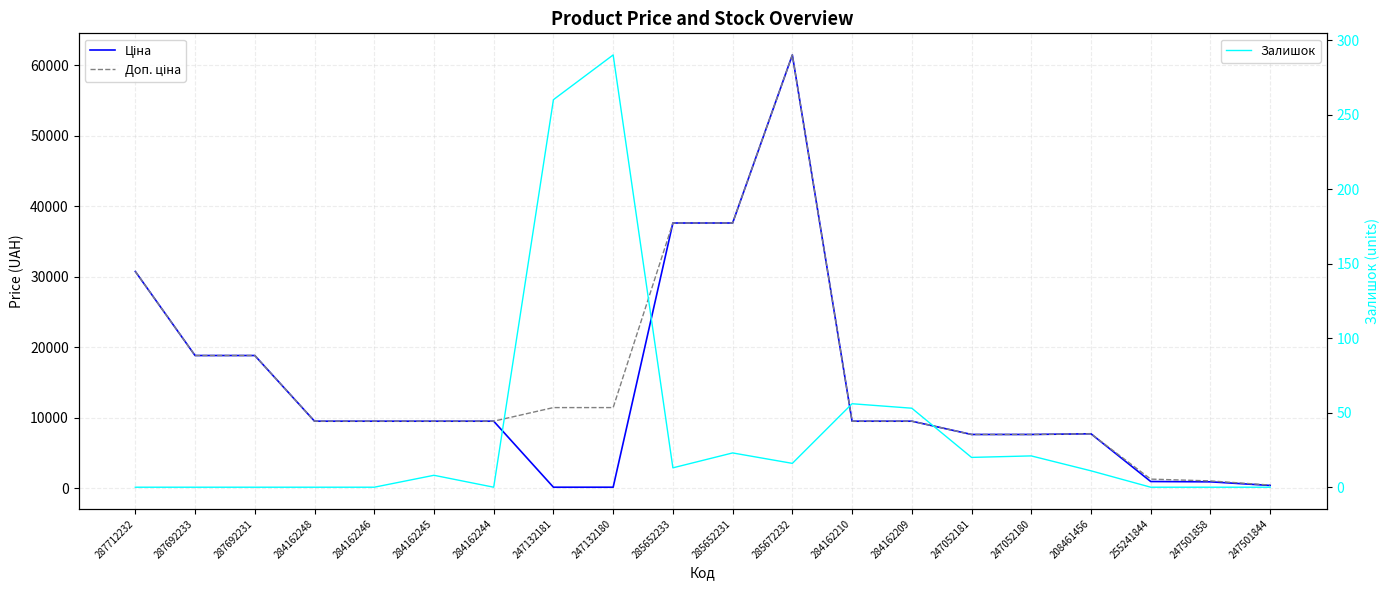

What is the highest value of the Залишок series?

290